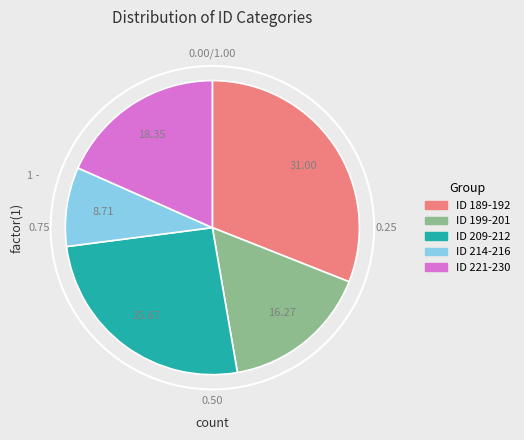

Is there a majority slice in this chart?

No